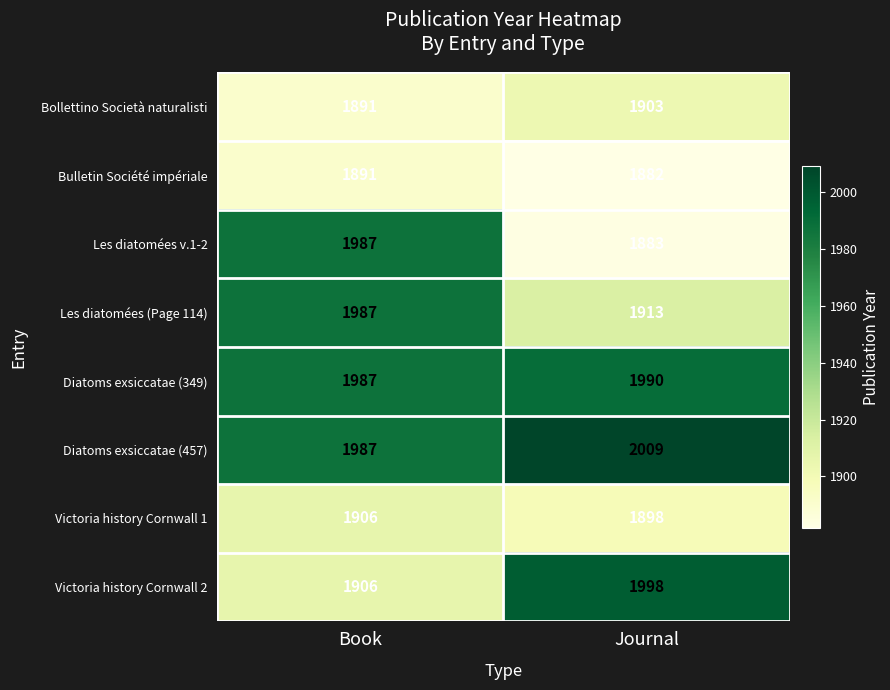

At which category does the chart reach its minimum across all series?

Journal